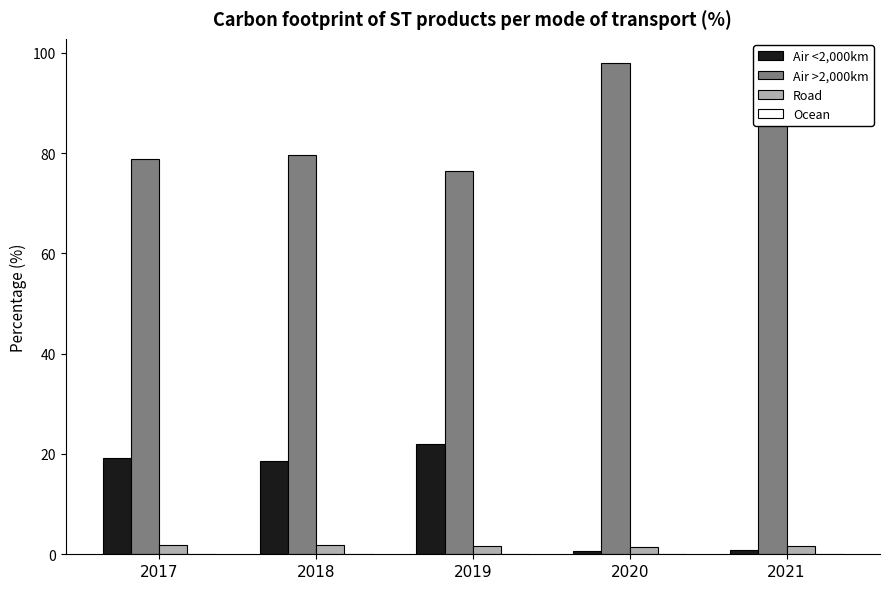

What is the value of the Air >2,000km bar at the 1st from the left?

78.9